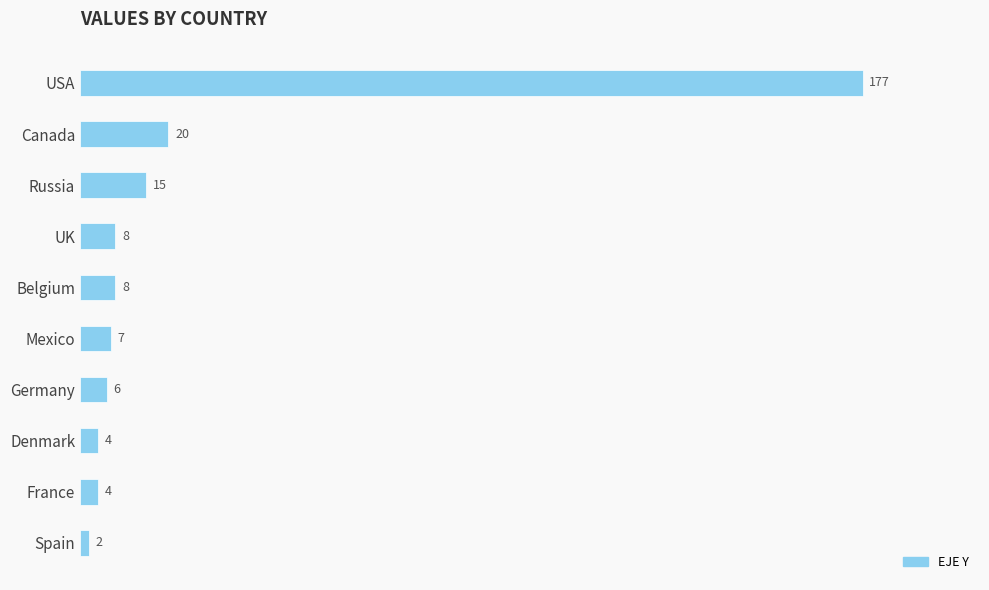

What is the label of the 1st bar from the top?

USA